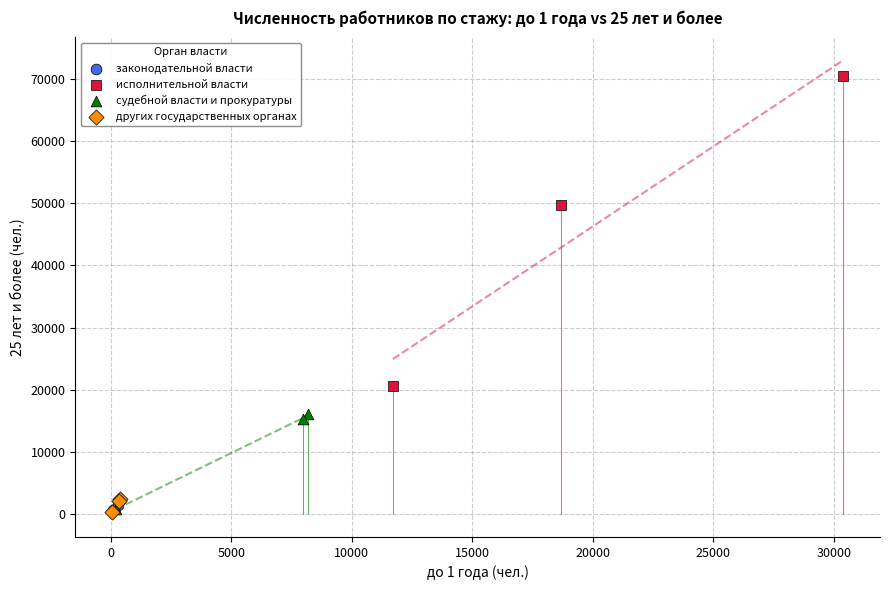

Which series has the largest Y range (max minus min)?

исполнительной власти